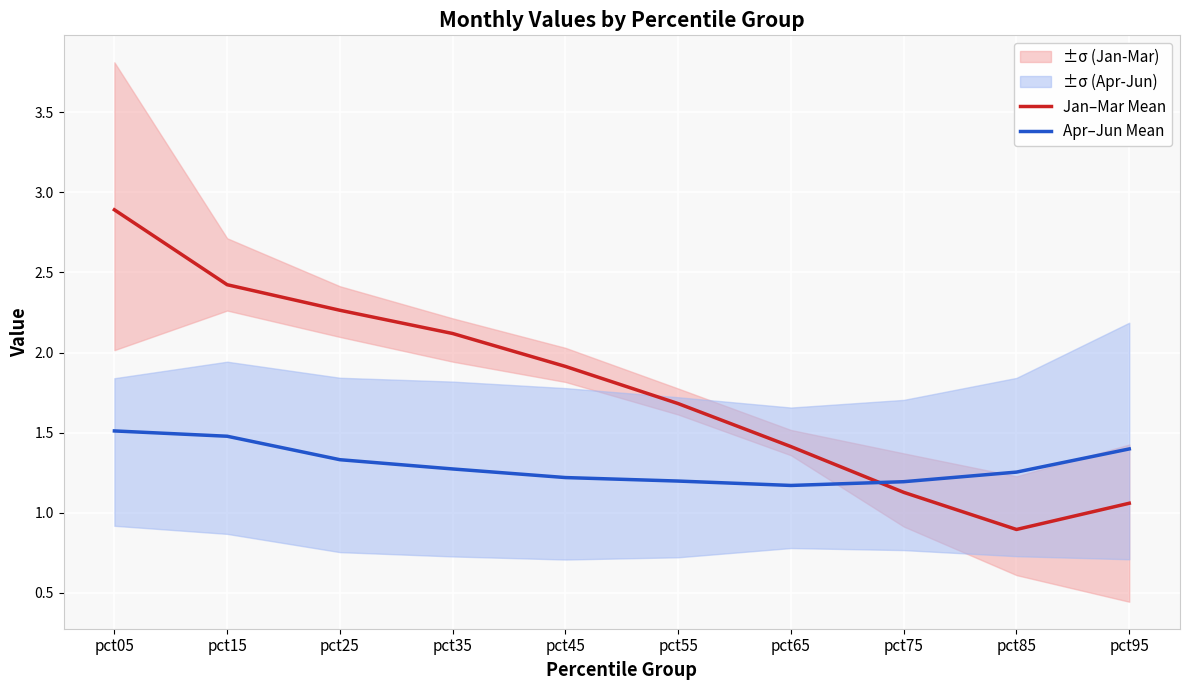

What is the value of the Jan–Mar Mean point at the 2nd from the left?

2.4